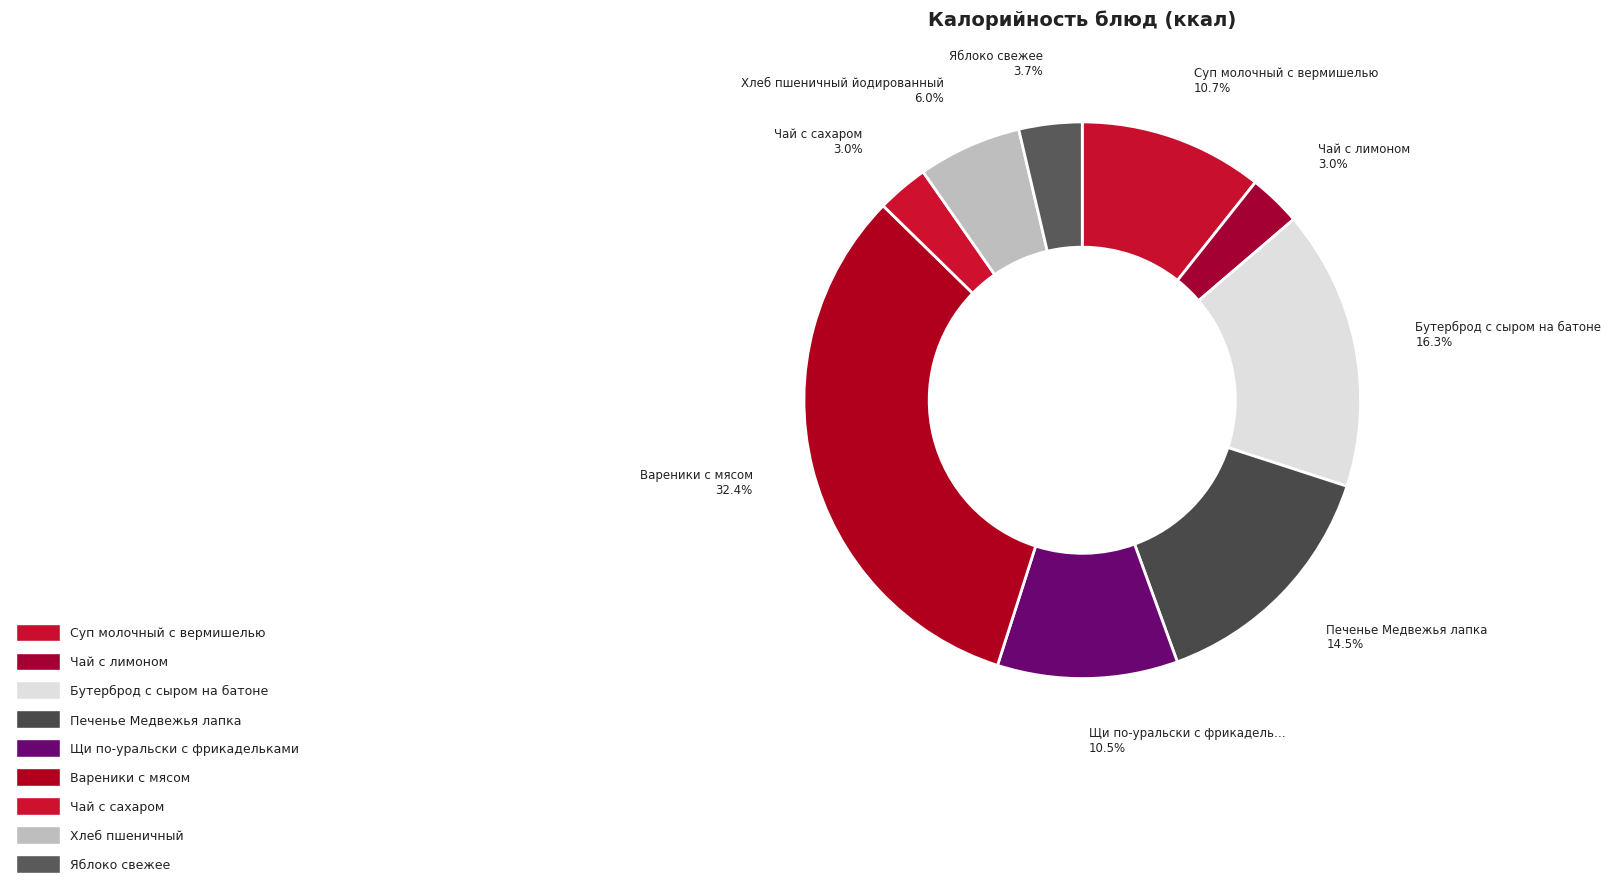

How many segments does this pie chart have?

9